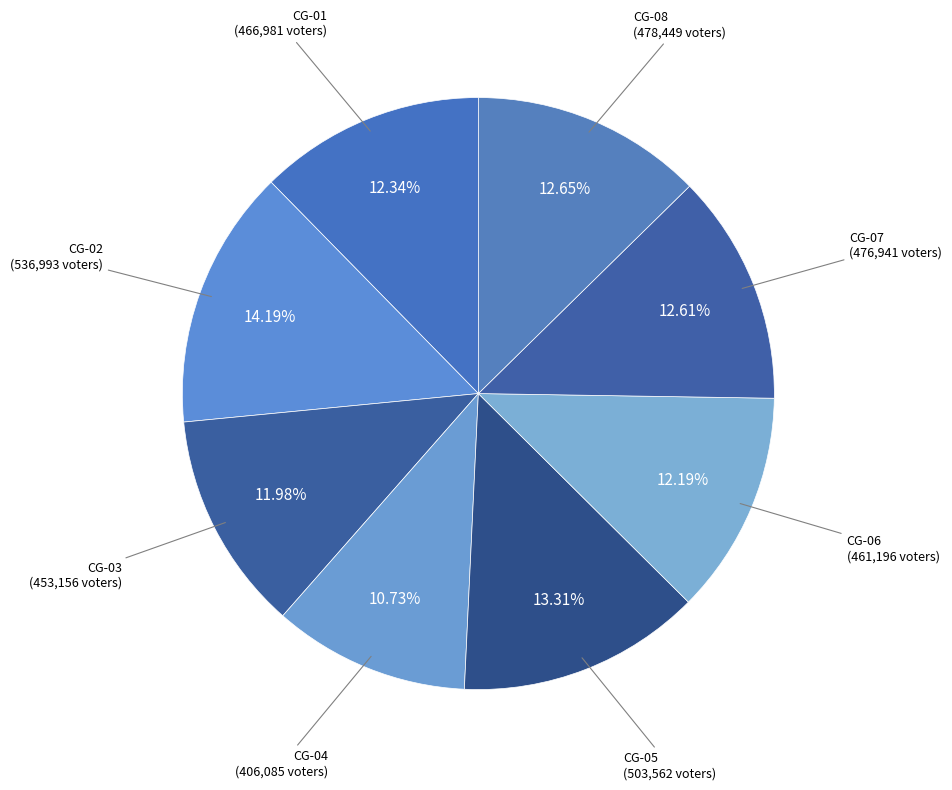

Count the number of slices in the pie.

8